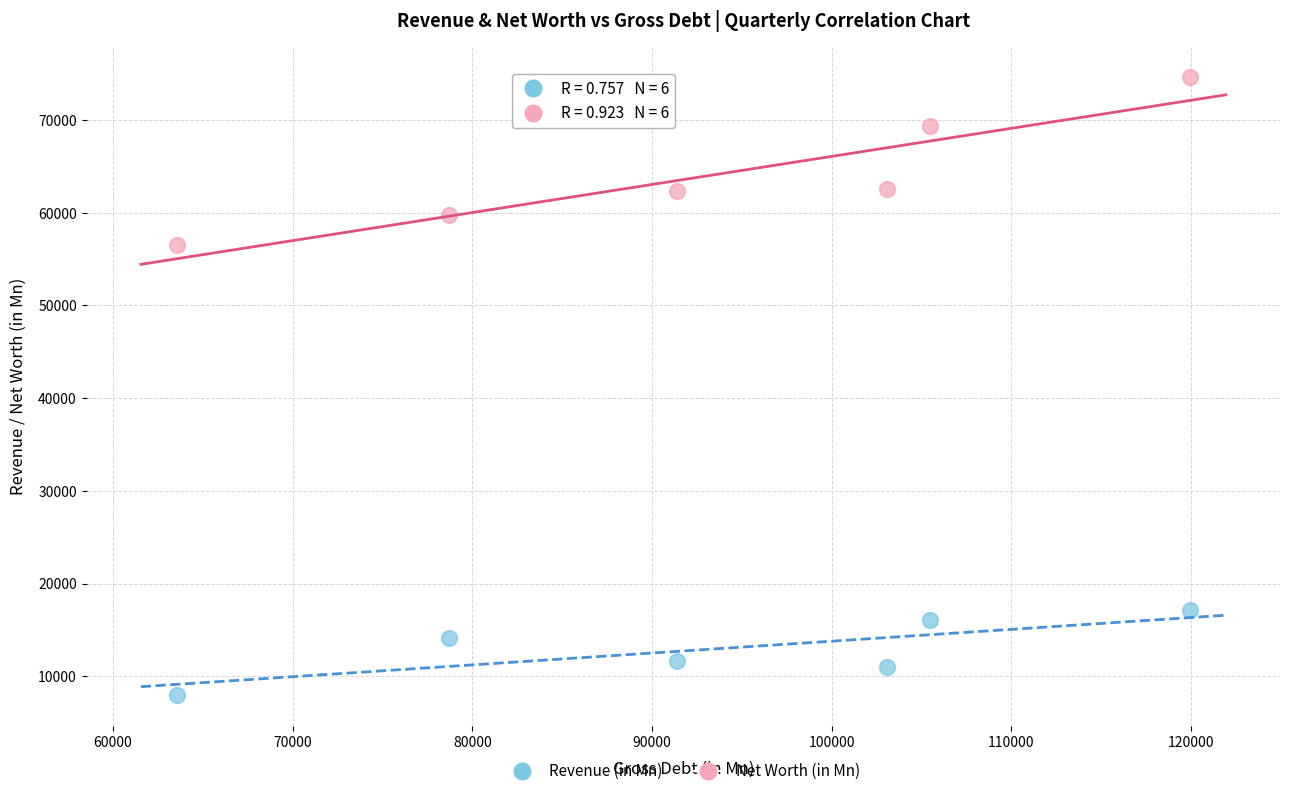

Across all data points, what is the average Y value?

38571.9